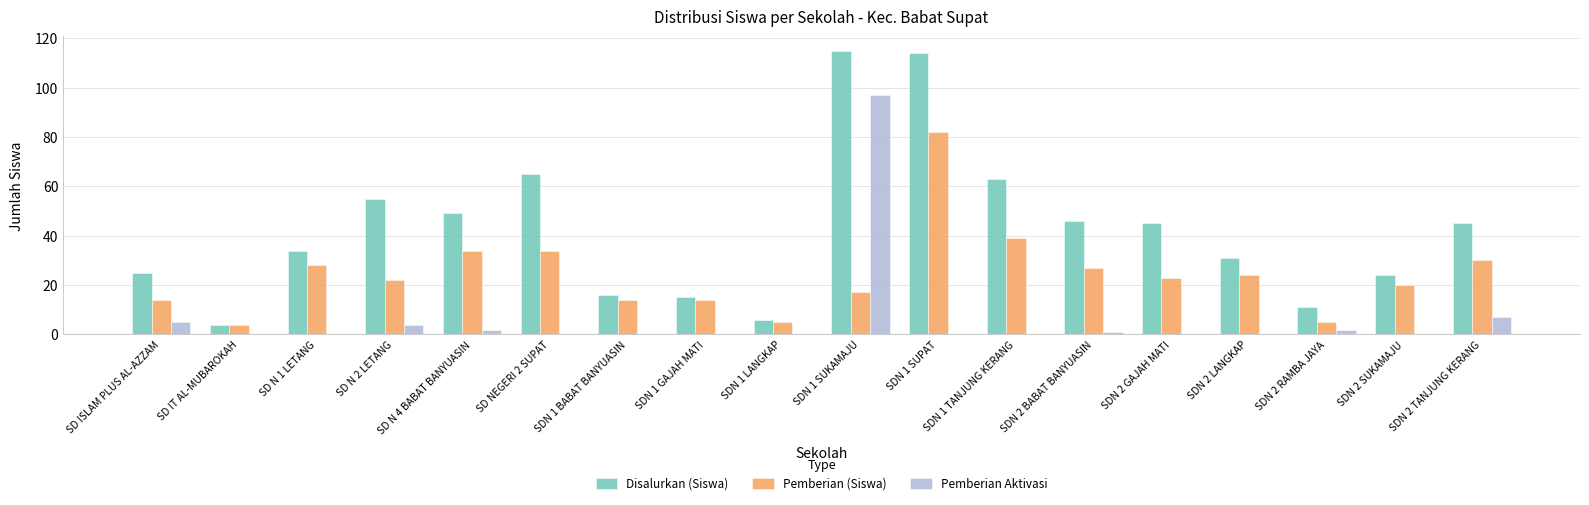

Which series has the largest total across all categories?

Disalurkan (Siswa)